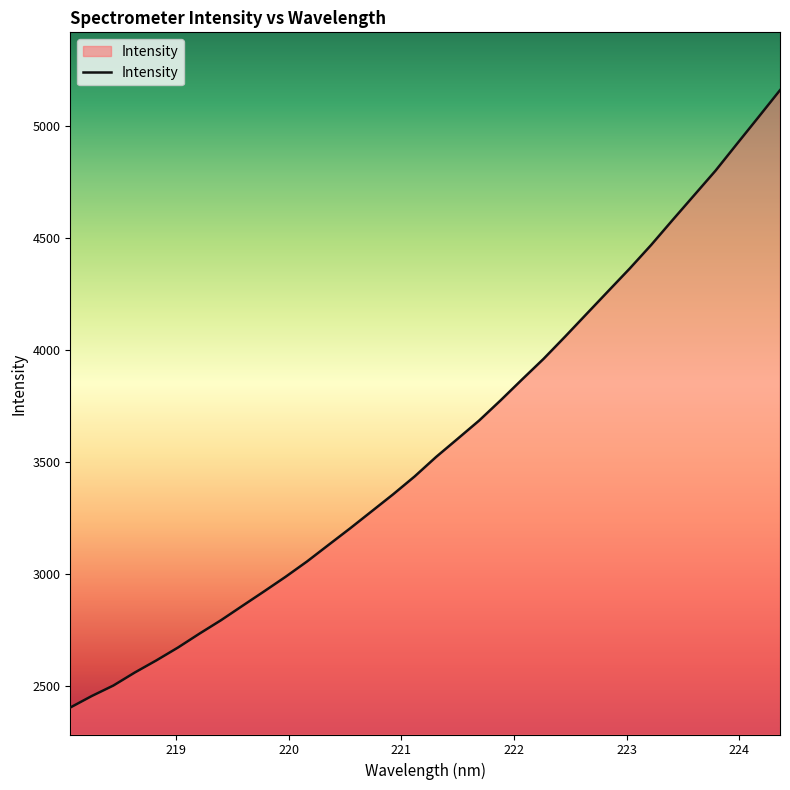

What is the minimum value shown in the chart?

2405.7